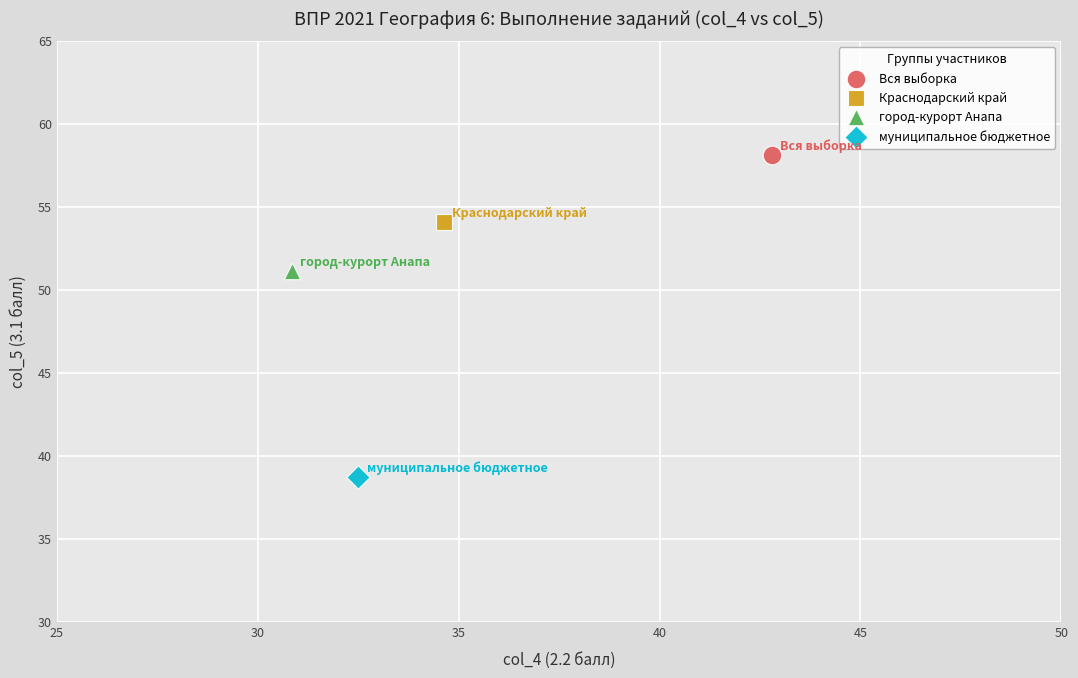

Which series contains the lowest Y value?

муниципальное бюджетное